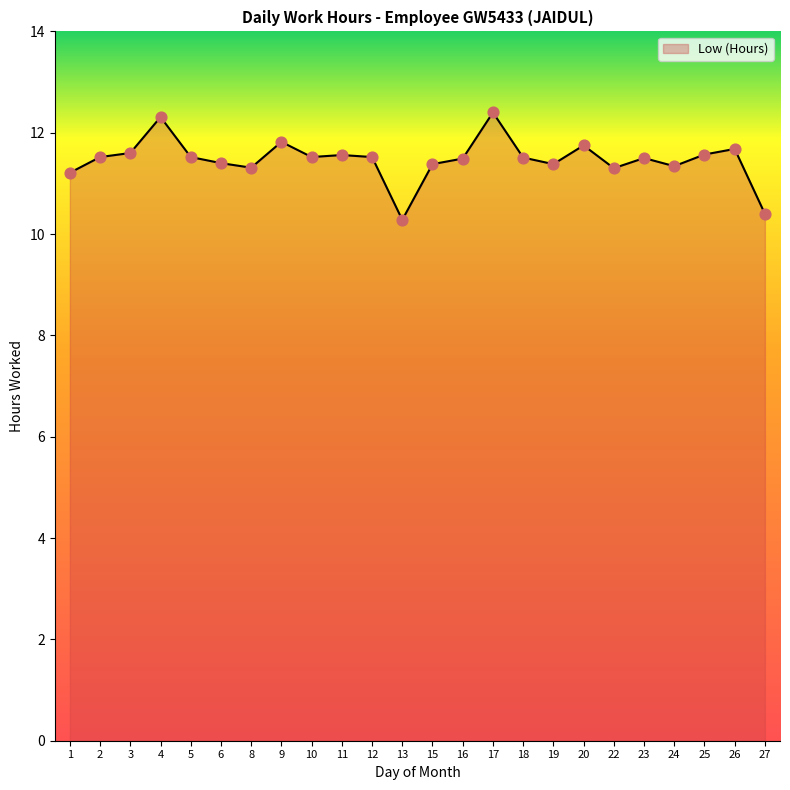

What is the ratio of the value at 5 to the value at 25?

1.0